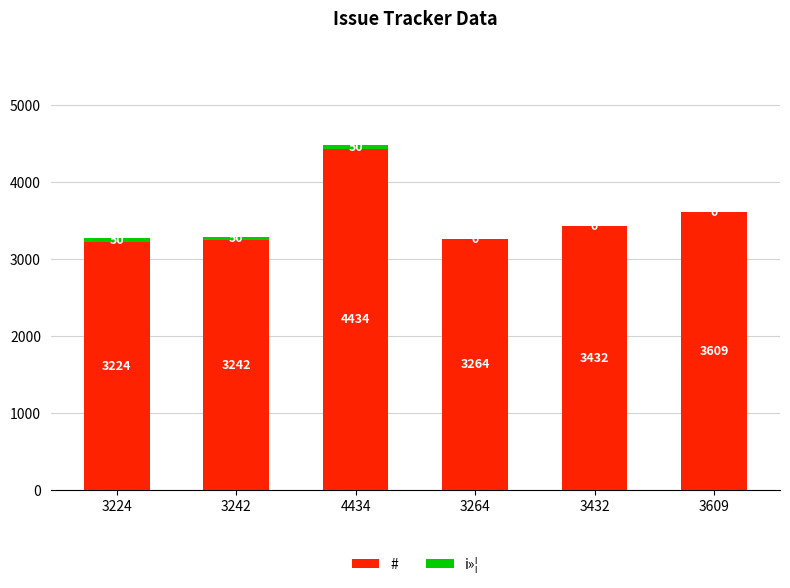

At which label is # closest to 3829?

3609